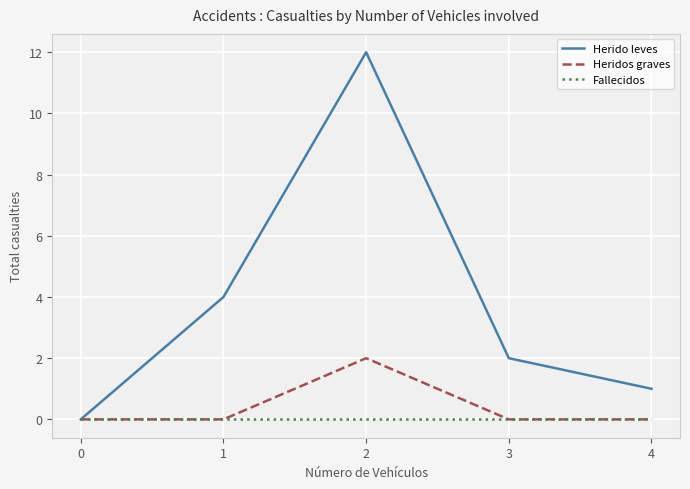

How many Heridos graves values are between 0 and 1?

4